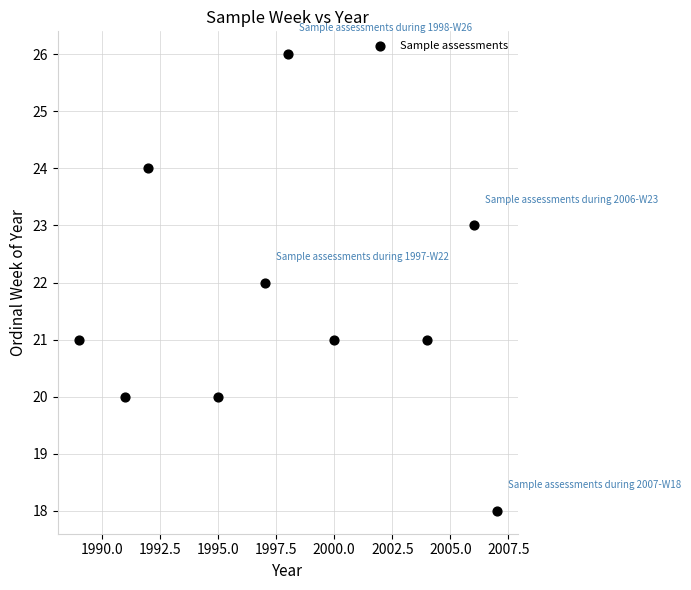

What is the range of X values (max minus min)?

18